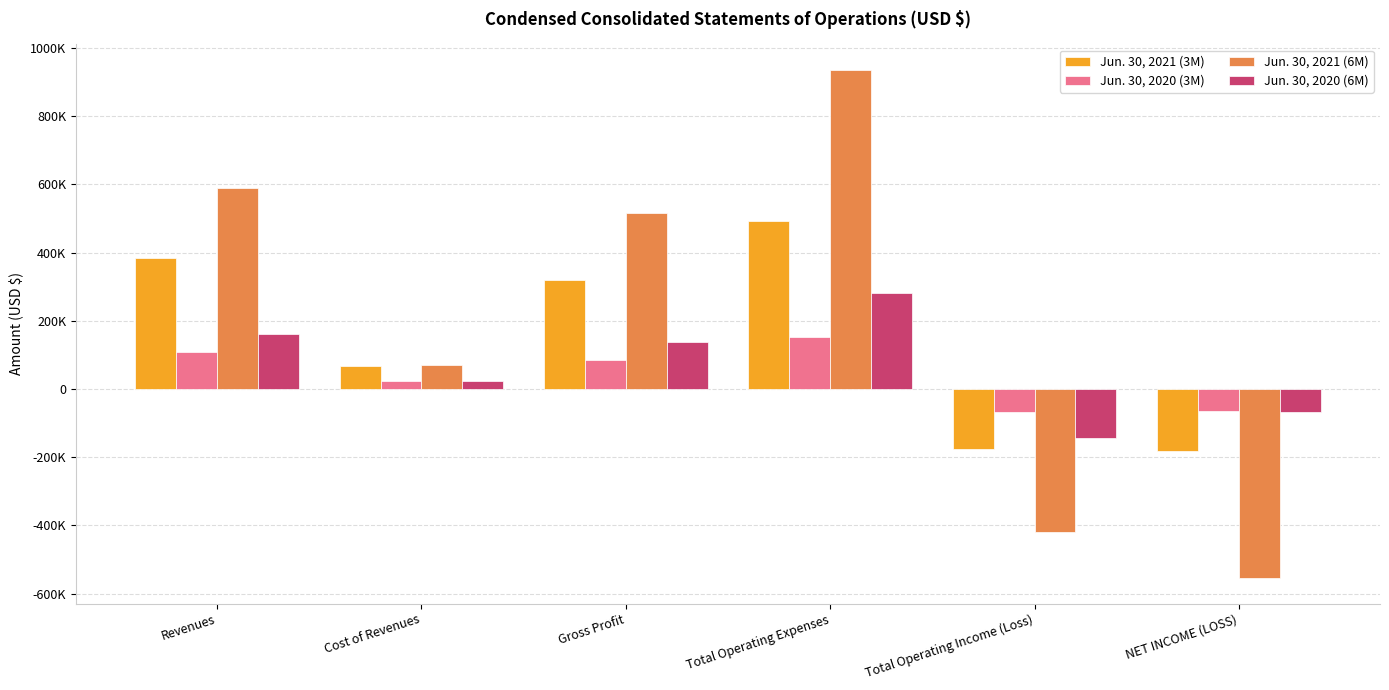

Does the chart contain stacked bars?

No